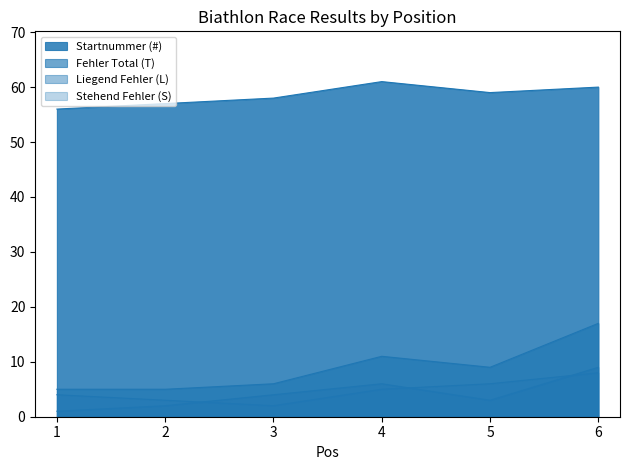

What is the difference between the Stehend Fehler (S) values at 3 and 6?

6